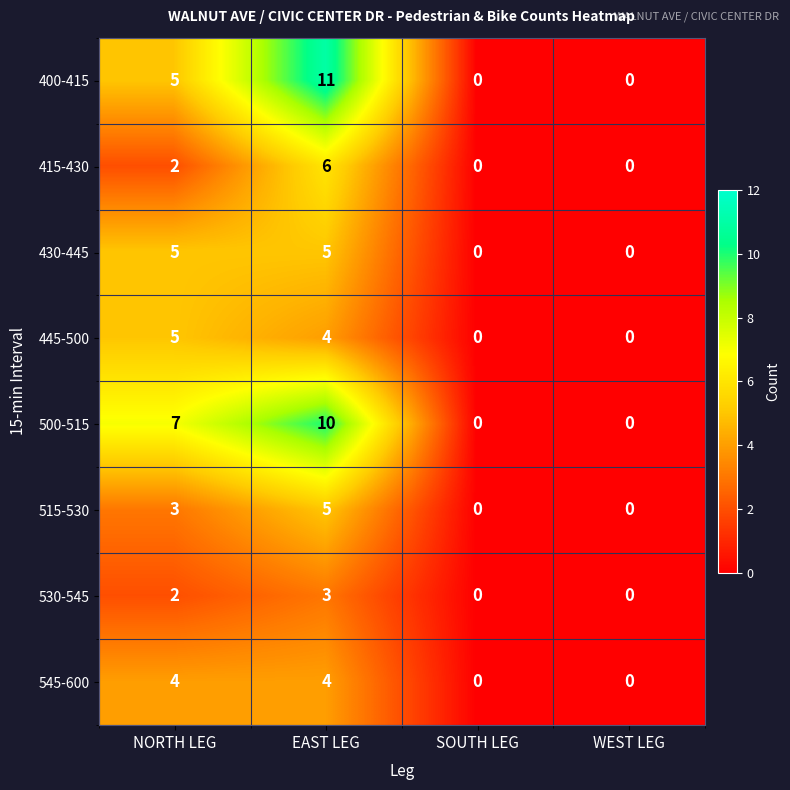

True or false: 500-515 has a value of 0 at WEST LEG.

True